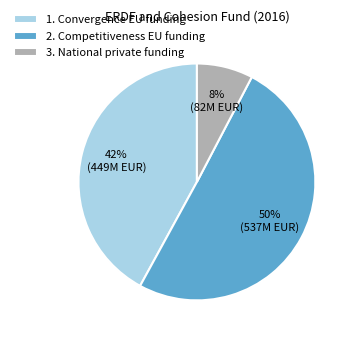

Rank the categories by value from lowest to highest.

3. National private funding, 1. Convergence EU funding, 2. Competitiveness EU funding